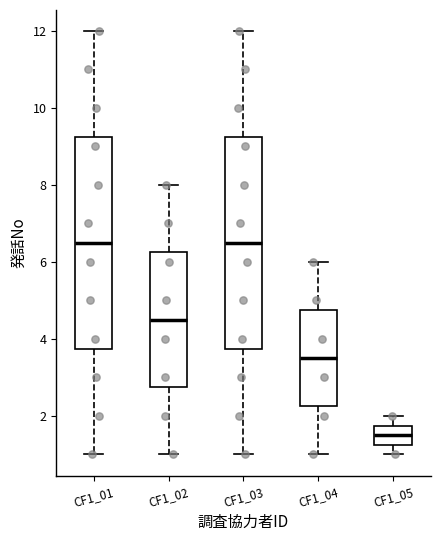

Reading left to right, transcribe this box plot: for each box, give where its median line is, the range the box spans, and where its two whiskers end, as read against the y-axis. The values are not printed on the chart, so give them approximately, as read against the axis.

CF1_01: median 6.6, box 3.8 to 9.2, whiskers 1.0 to 12.0
CF1_02: median 4.6, box 2.8 to 6.2, whiskers 1.0 to 8.0
CF1_03: median 6.6, box 3.8 to 9.2, whiskers 1.0 to 12.0
CF1_04: median 3.6, box 2.2 to 4.8, whiskers 1.0 to 6.0
CF1_05: median 1.6, box 1.2 to 1.8, whiskers 1.0 to 2.0